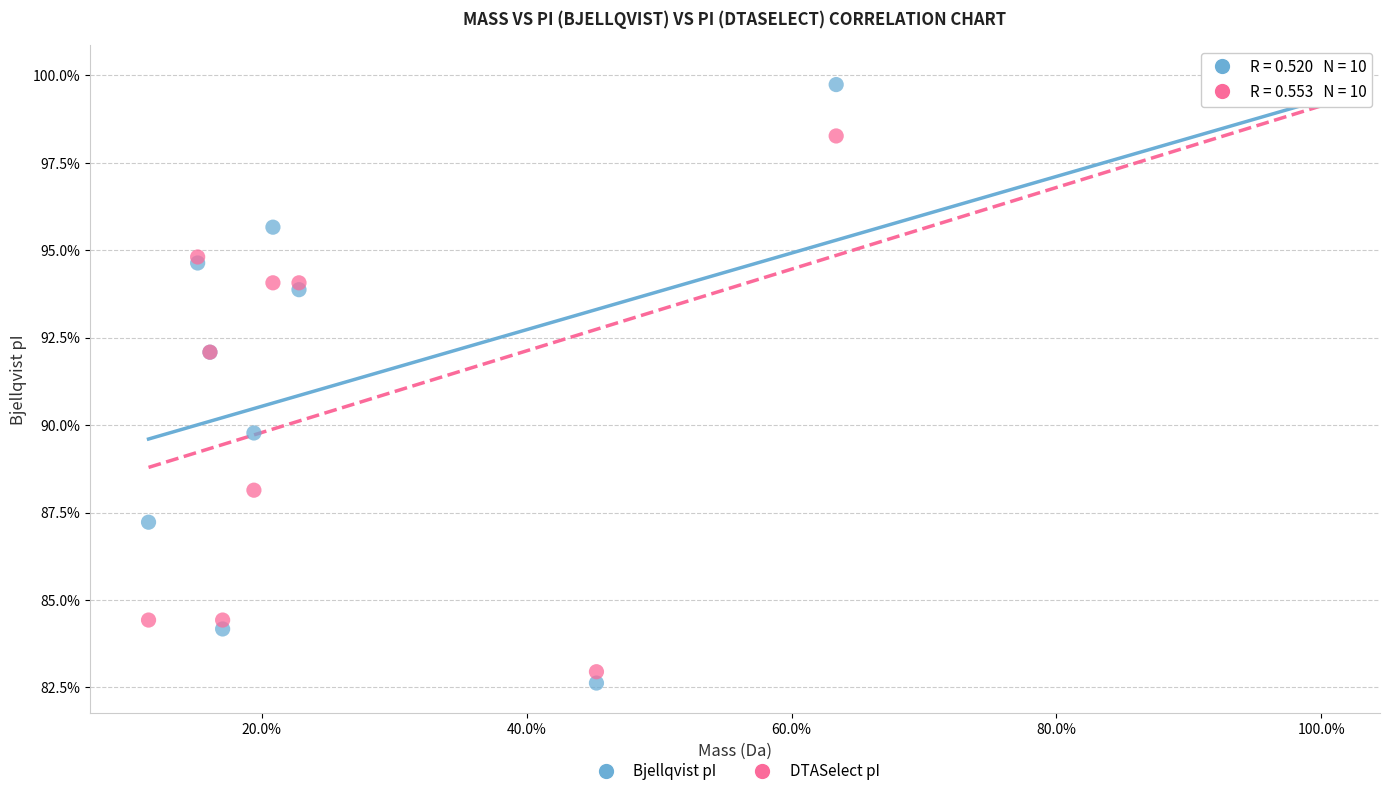

What are all the series names shown in the legend?

Bjellqvist pI, DTASelect pI